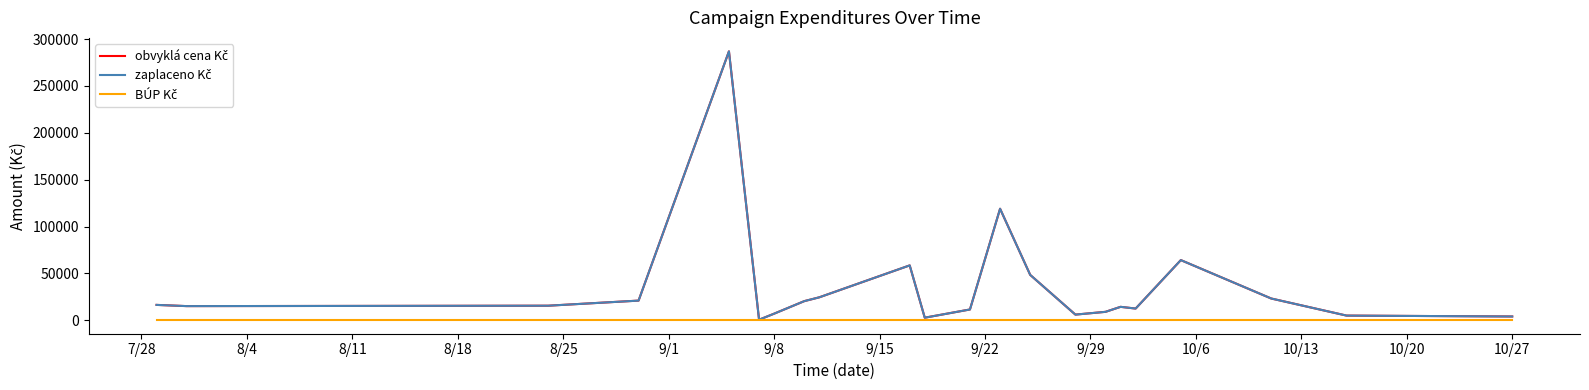

Does the chart have visible grid lines?

No